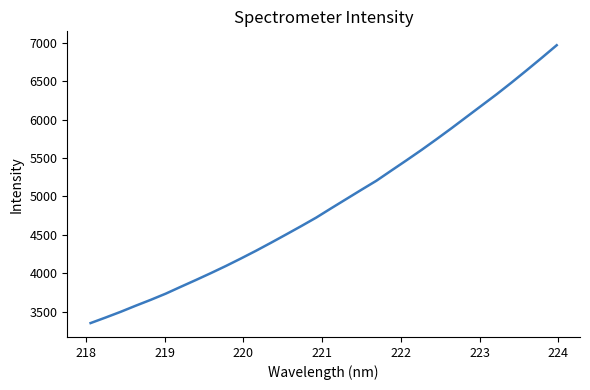

What is the difference between the maximum and minimum values?

3616.8